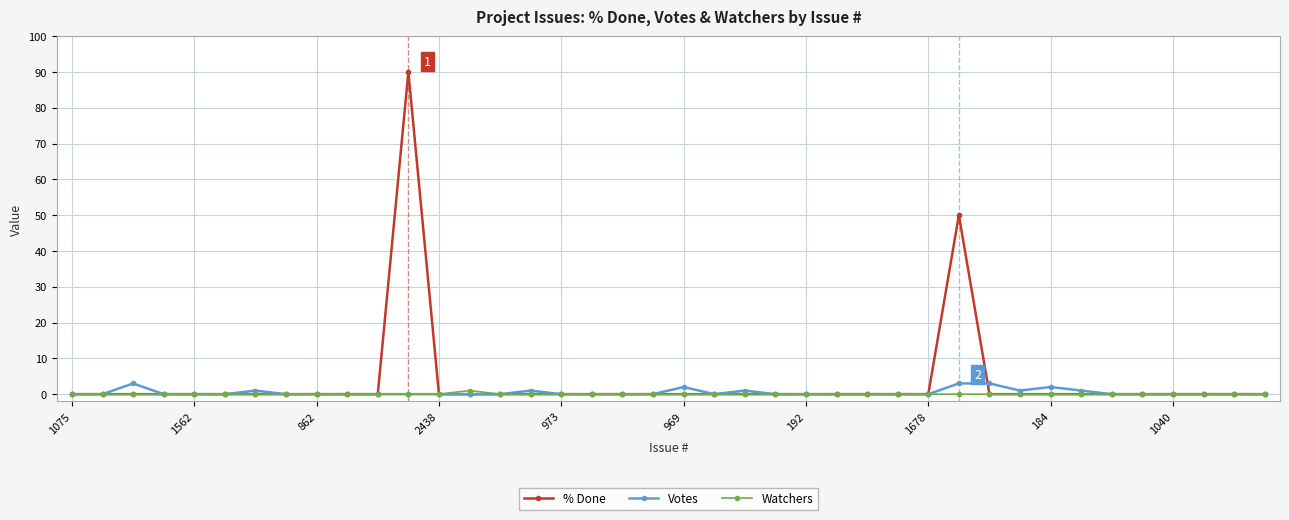

Which series has the largest range (max minus min)?

% Done